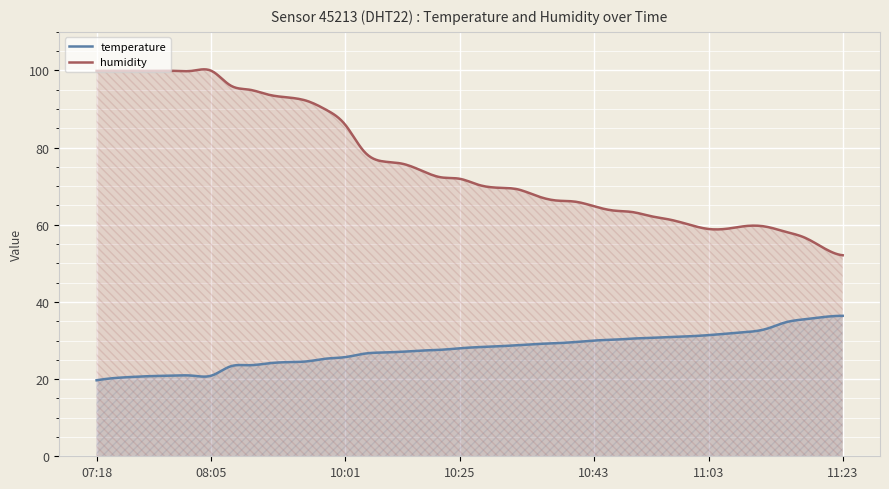

What is the total value across all series at 09:55?

115.1